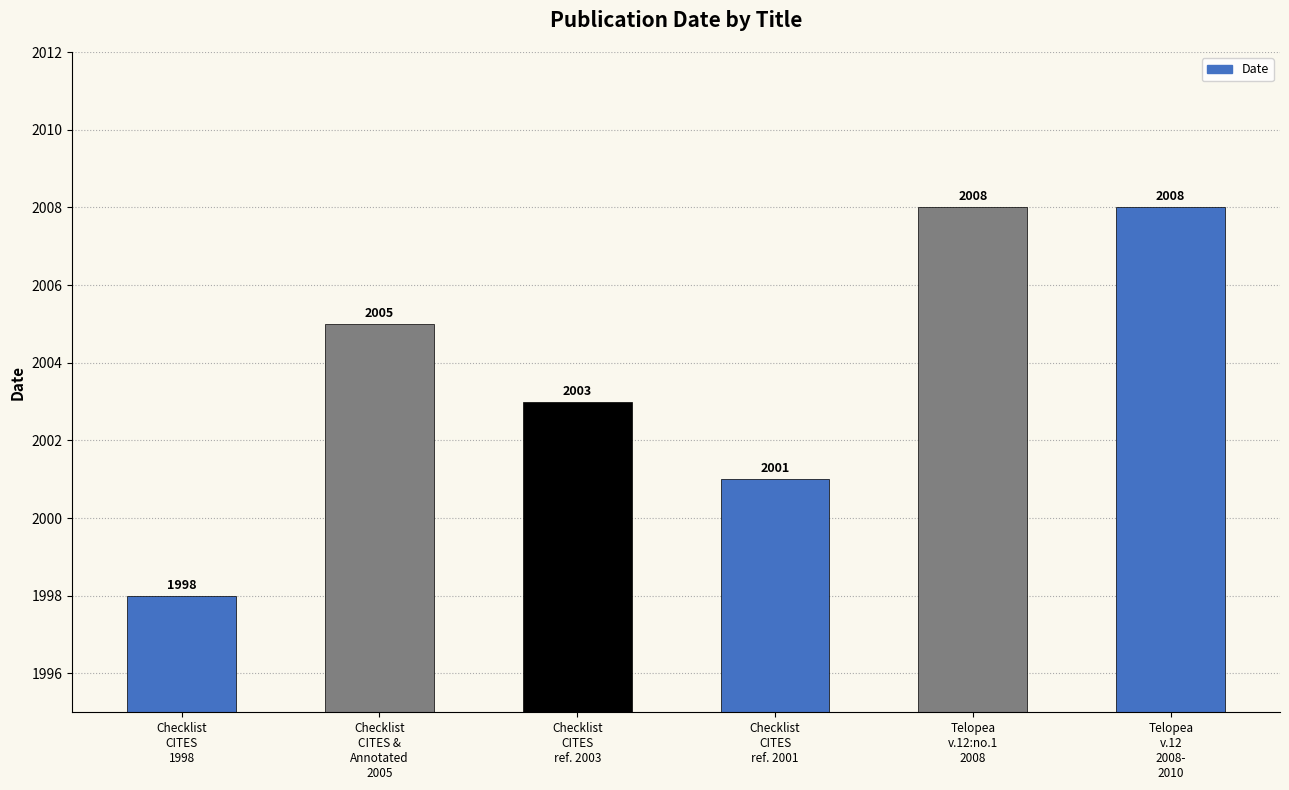

Reading right to left, list all the values displayed in this chart.

Telopea
v.12
2008-
2010=2008	Telopea
v.12:no.1
2008=2008	Checklist
CITES
ref. 2001=2001	Checklist
CITES
ref. 2003=2003	Checklist
CITES &
Annotated
2005=2005	Checklist
CITES
1998=1998